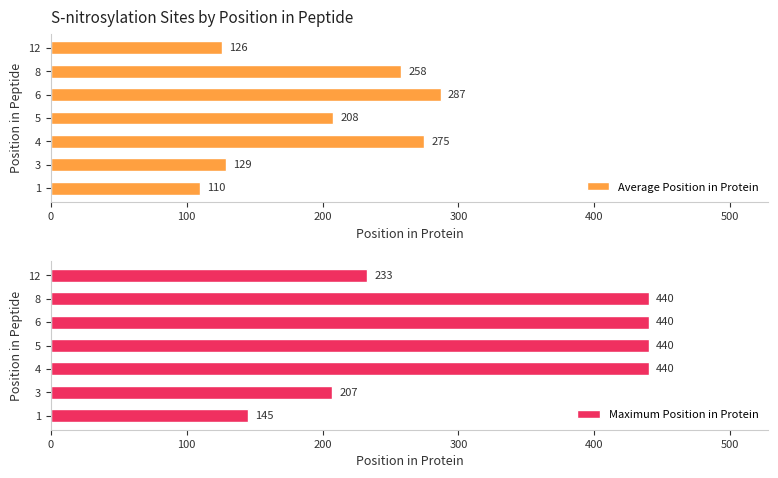

True or false: Average Position in Protein has a value of 76 at 12.

False